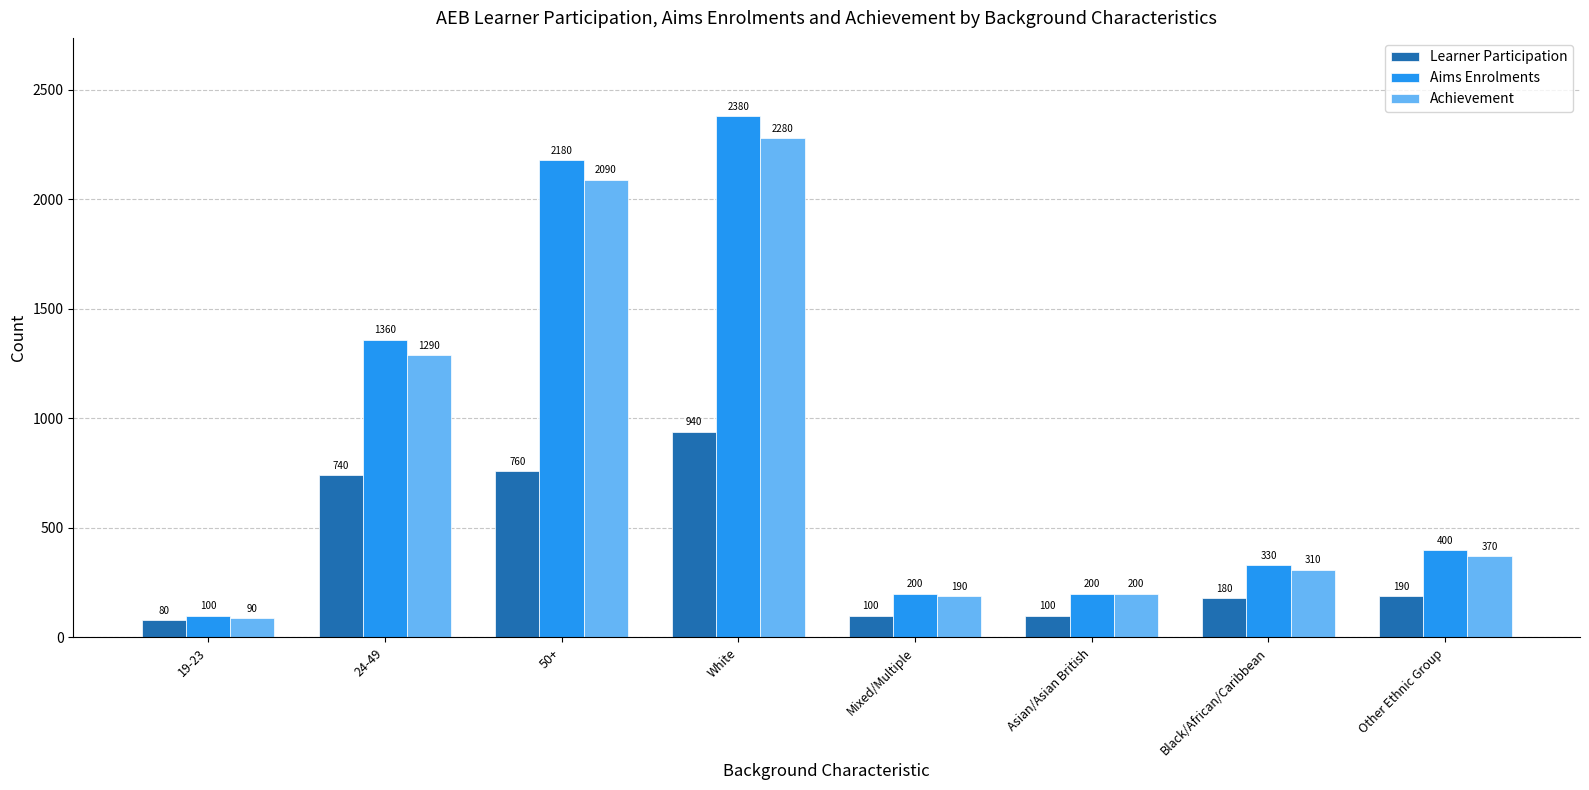

The value of Learner Participation at 24-49 is 740. True or false?

True